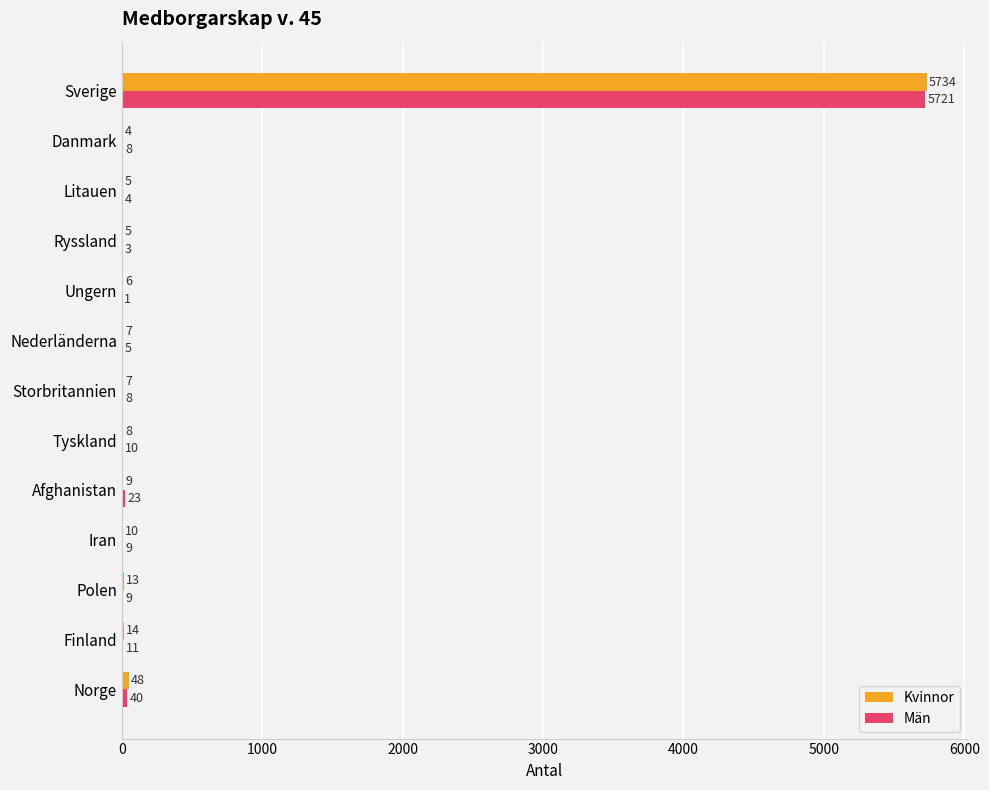

Is the value of Kvinnor at Polen greater than the value of Män at Afghanistan?

No